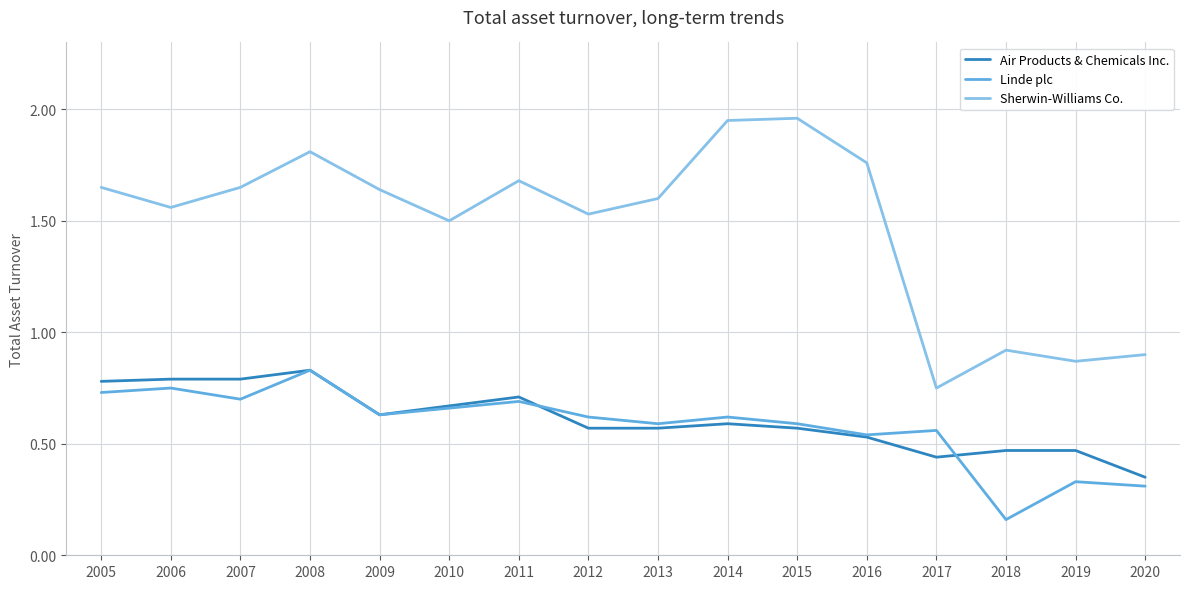

Which label corresponds to the smallest value in the chart?

2018